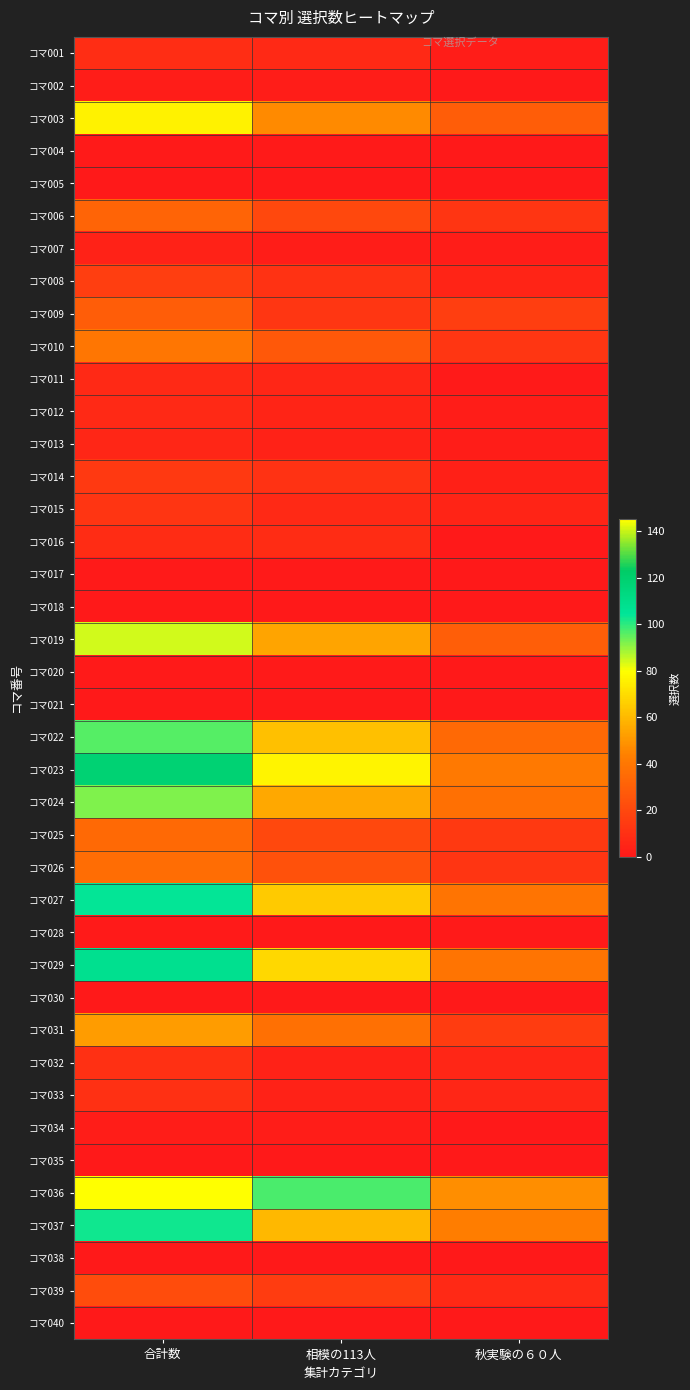

Which has a higher value, 合計数 or 相模の113人?

合計数